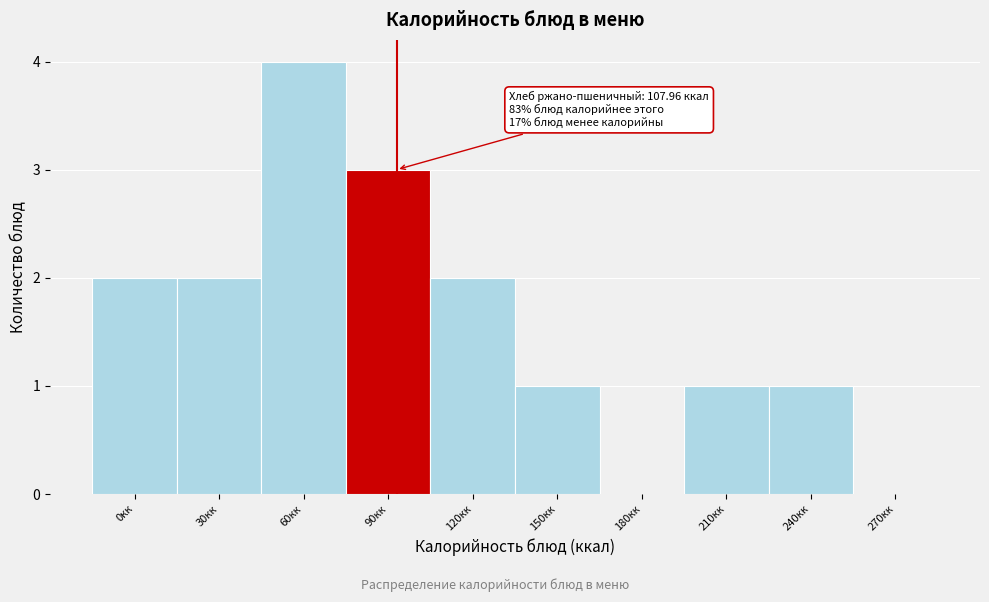

Reading left to right, what are all the values shown in this chart?

0кк=2	30кк=2	60кк=4	90кк=3	120кк=2	150кк=1	180кк=0	210кк=1	240кк=1	270кк=0